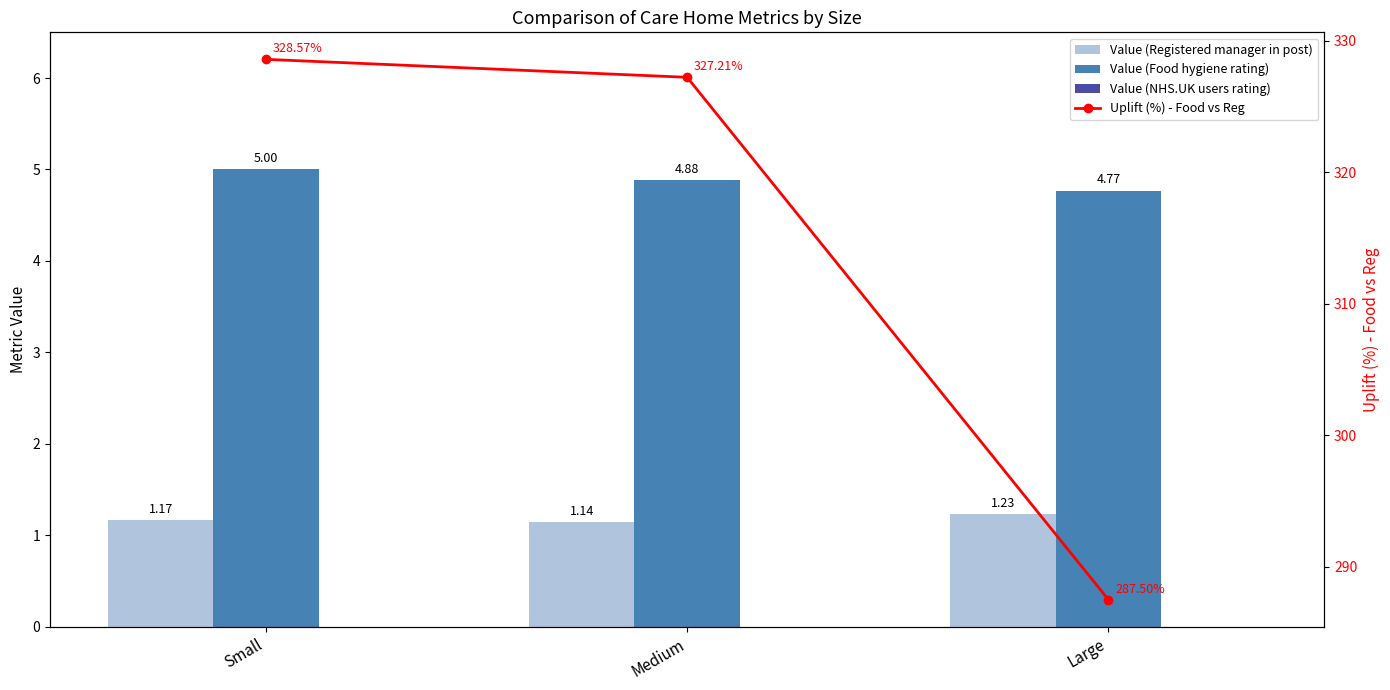

Reading left to right, extract all data points from this chart.

Value (Registered manager in post): Small=1.2	Medium=1.1	Large=1.2
Value (Food hygiene rating): Small=5.0	Medium=4.9	Large=4.8
Value (NHS.UK users rating): Small=0.0	Medium=0.0	Large=0.0
Uplift (%) - Food vs Reg: Small=328.6	Medium=327.2	Large=287.5